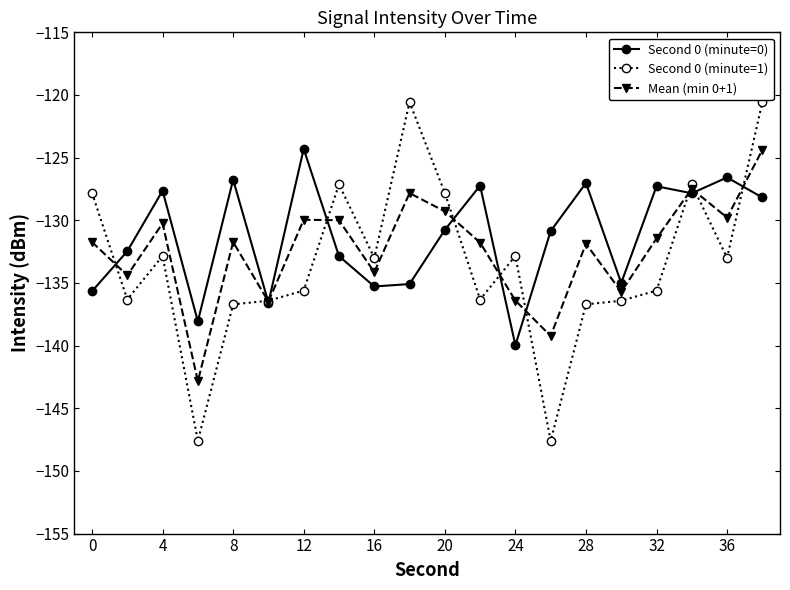

What is the lowest value of the Second 0 (minute=0) series?

-140.0